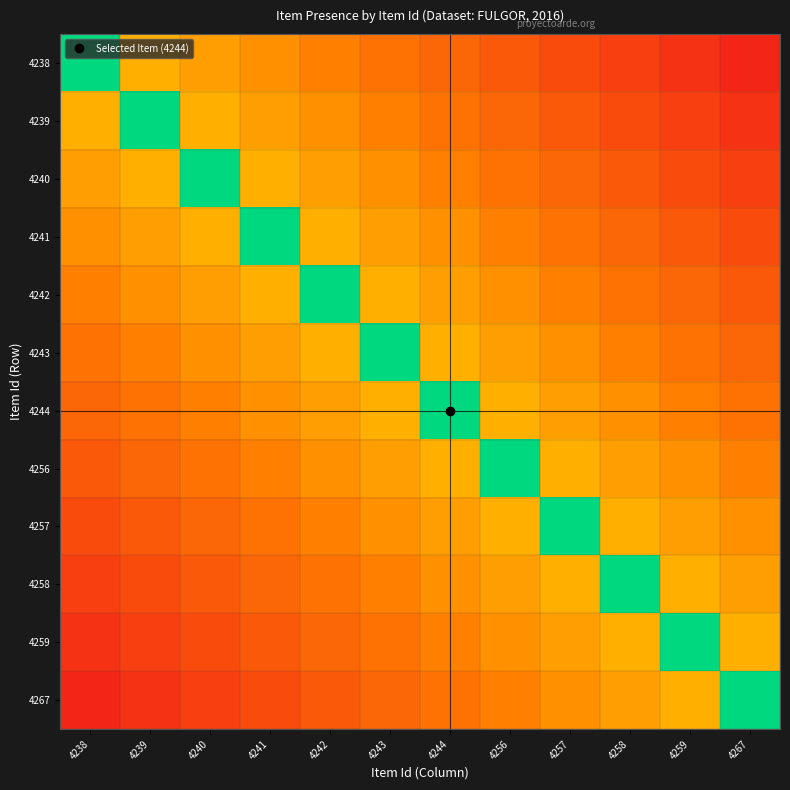

Reading left to right, transcribe all the data shown in this chart.

4238: 4238=1.0	4239=0.5	4240=0.4	4241=0.4	4242=0.3	4243=0.3	4244=0.2	4256=0.2	4257=0.2	4258=0.1	4259=0.1	4267=0.0
4239: 4238=0.5	4239=1.0	4240=0.5	4241=0.4	4242=0.4	4243=0.3	4244=0.3	4256=0.2	4257=0.2	4258=0.2	4259=0.1	4267=0.1
4240: 4238=0.4	4239=0.5	4240=1.0	4241=0.5	4242=0.4	4243=0.4	4244=0.3	4256=0.3	4257=0.2	4258=0.2	4259=0.2	4267=0.1
4241: 4238=0.4	4239=0.4	4240=0.5	4241=1.0	4242=0.5	4243=0.4	4244=0.4	4256=0.3	4257=0.3	4258=0.2	4259=0.2	4267=0.2
4242: 4238=0.3	4239=0.4	4240=0.4	4241=0.5	4242=1.0	4243=0.5	4244=0.4	4256=0.4	4257=0.3	4258=0.3	4259=0.2	4267=0.2
4243: 4238=0.3	4239=0.3	4240=0.4	4241=0.4	4242=0.5	4243=1.0	4244=0.5	4256=0.4	4257=0.4	4258=0.3	4259=0.3	4267=0.2
4244: 4238=0.2	4239=0.3	4240=0.3	4241=0.4	4242=0.4	4243=0.5	4244=1.0	4256=0.5	4257=0.4	4258=0.4	4259=0.3	4267=0.3
4256: 4238=0.2	4239=0.2	4240=0.3	4241=0.3	4242=0.4	4243=0.4	4244=0.5	4256=1.0	4257=0.5	4258=0.4	4259=0.4	4267=0.3
4257: 4238=0.2	4239=0.2	4240=0.2	4241=0.3	4242=0.3	4243=0.4	4244=0.4	4256=0.5	4257=1.0	4258=0.5	4259=0.4	4267=0.4
4258: 4238=0.1	4239=0.2	4240=0.2	4241=0.2	4242=0.3	4243=0.3	4244=0.4	4256=0.4	4257=0.5	4258=1.0	4259=0.5	4267=0.4
4259: 4238=0.1	4239=0.1	4240=0.2	4241=0.2	4242=0.2	4243=0.3	4244=0.3	4256=0.4	4257=0.4	4258=0.5	4259=1.0	4267=0.5
4267: 4238=0.0	4239=0.1	4240=0.1	4241=0.2	4242=0.2	4243=0.2	4244=0.3	4256=0.3	4257=0.4	4258=0.4	4259=0.5	4267=1.0